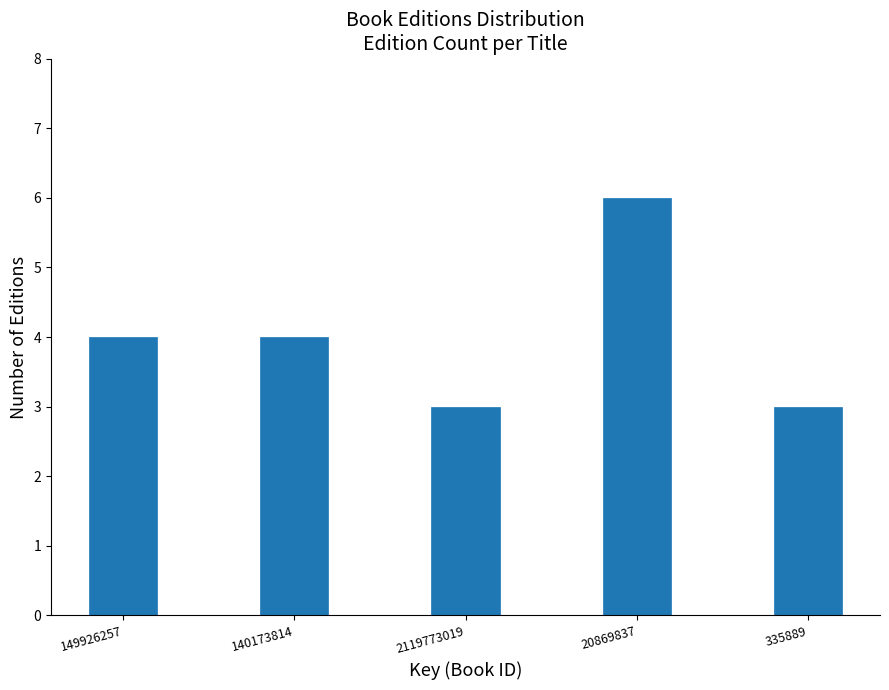

Reading left to right, what are all the values shown in this chart?

149926257=4	140173814=4	2119773019=3	20869837=6	335889=3